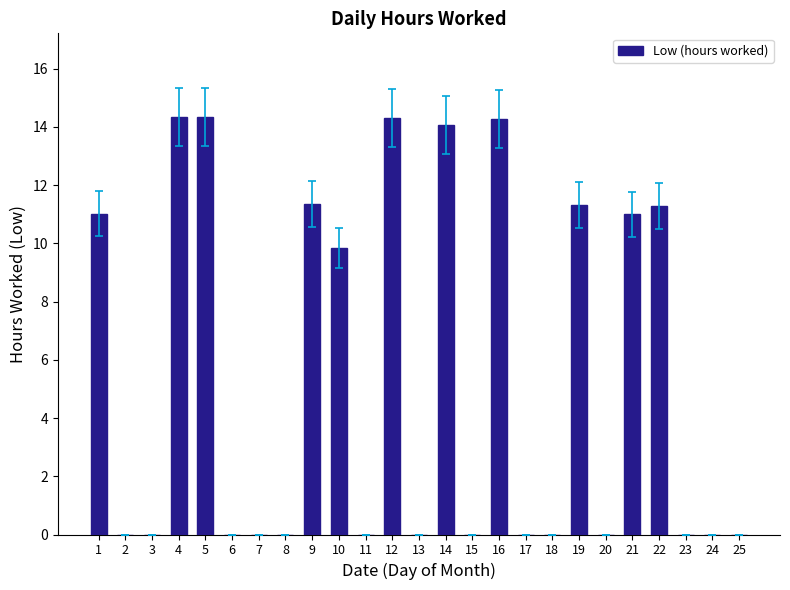

True or false: the data shows -5.8 at 24.

False